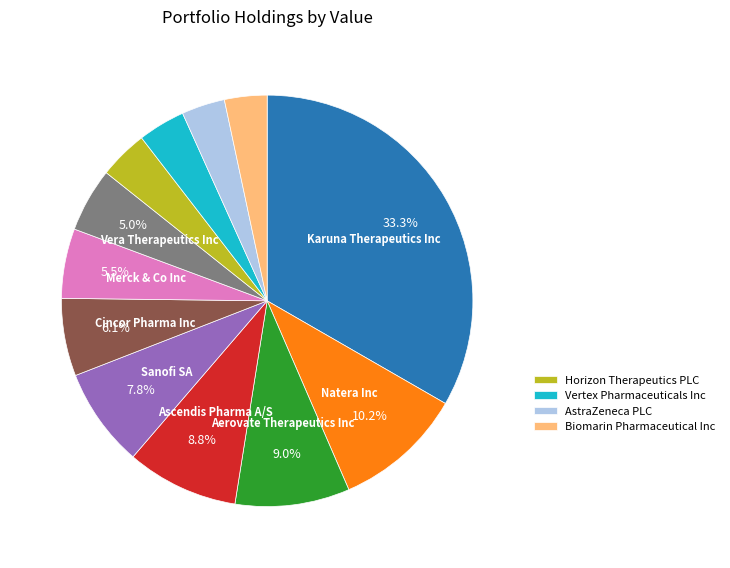

Does any single category account for the majority?

No